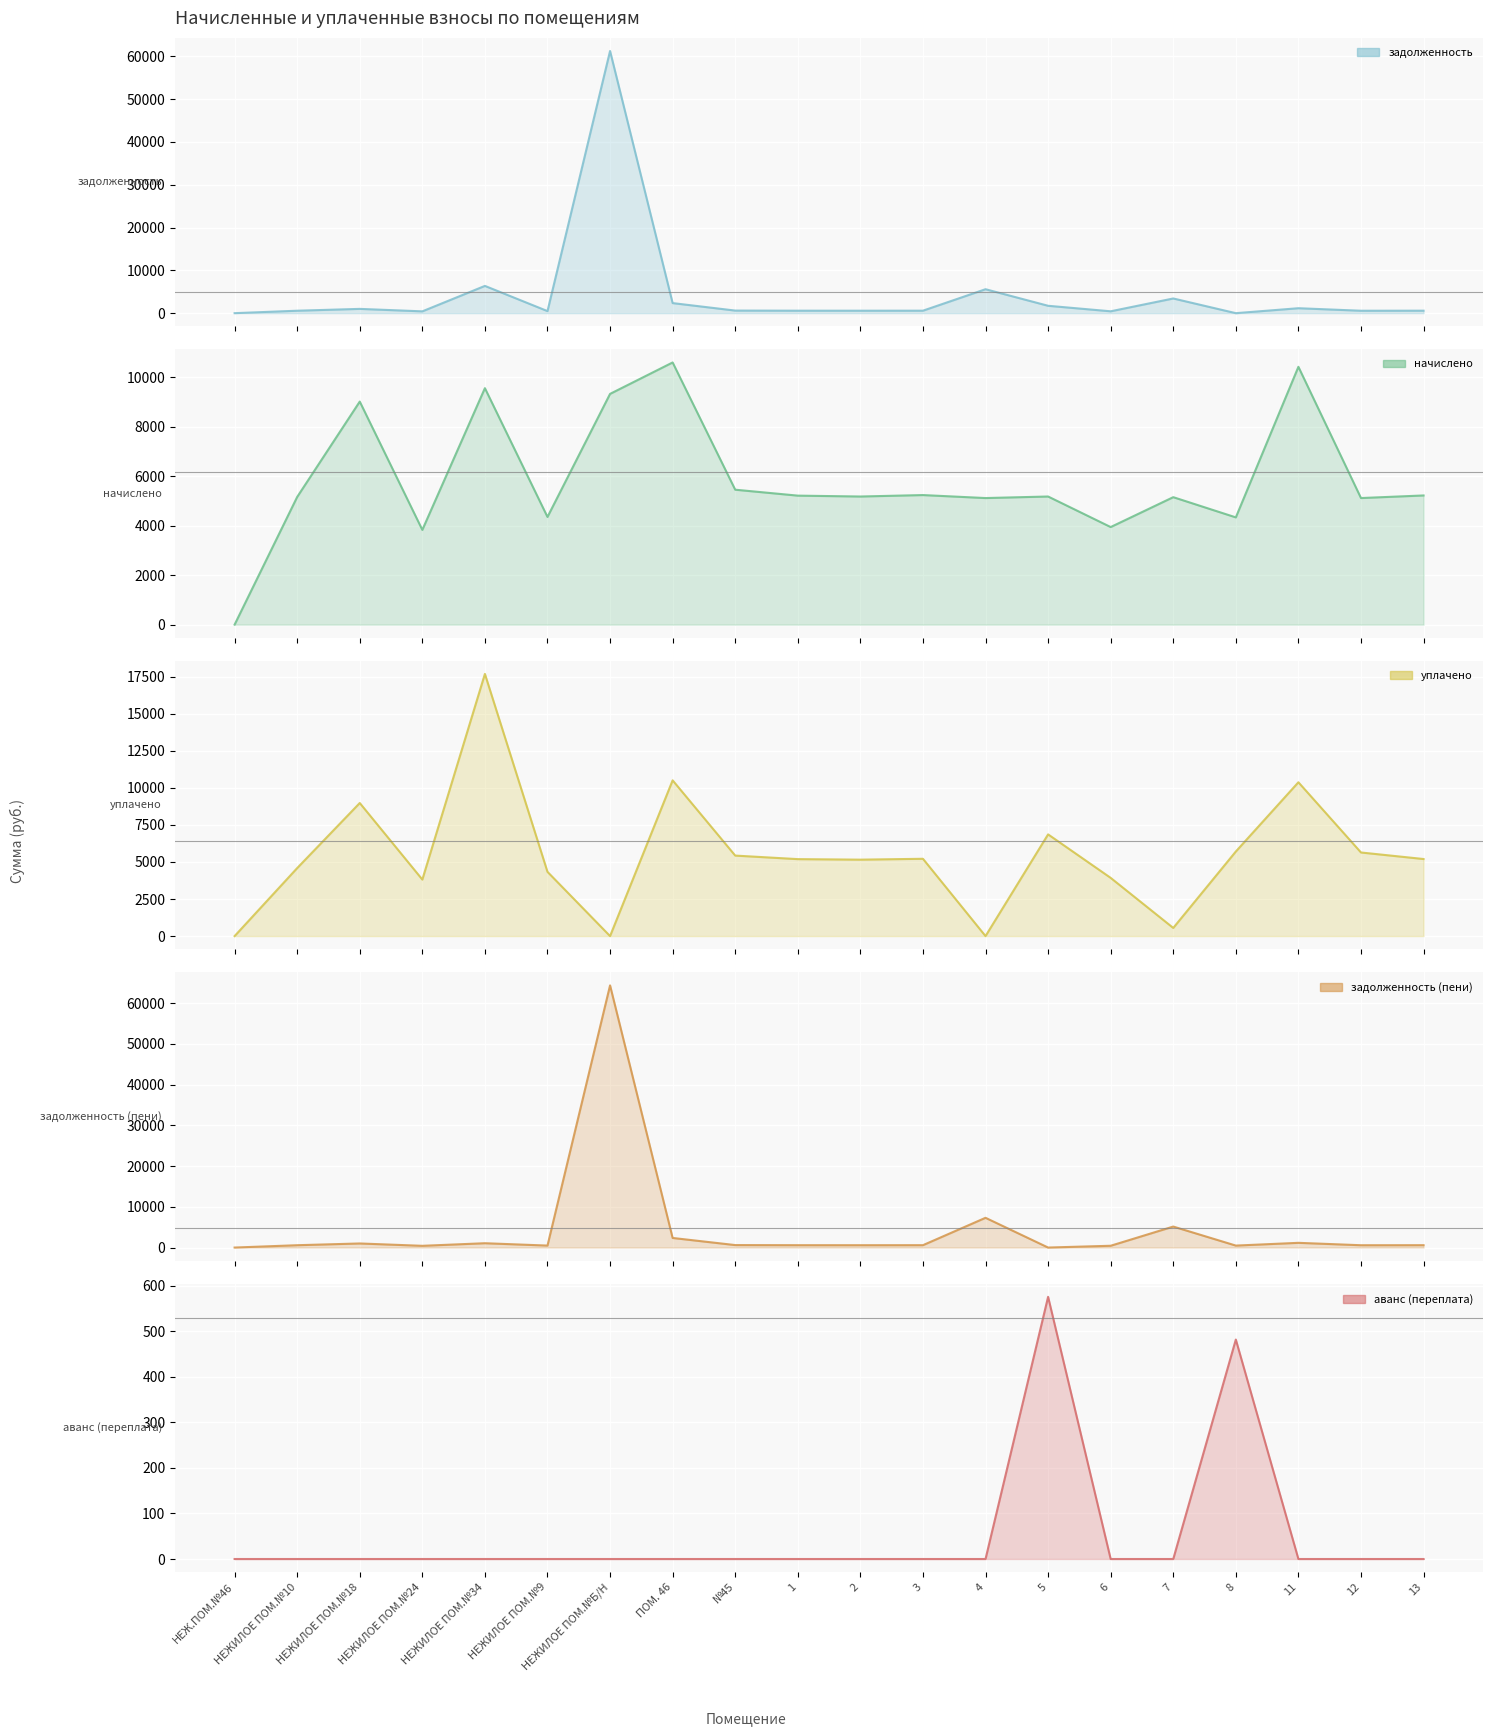

How many lines are shown in the chart?

5